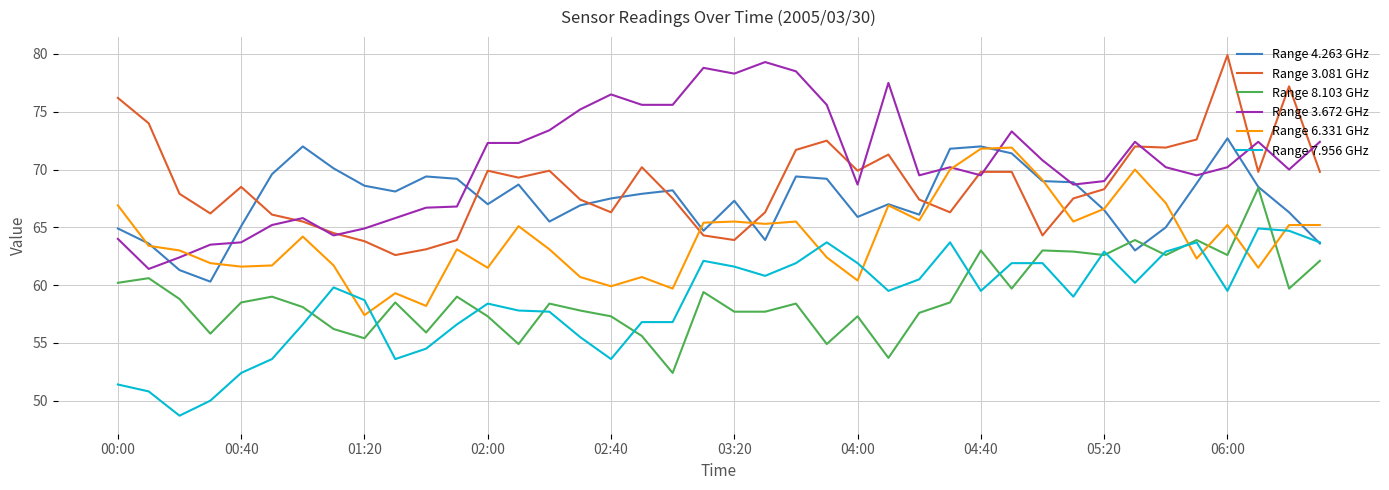

Which series ends up on top after the final intersection of Range 8.103 GHz and Range 4.263 GHz?

Range 4.263 GHz